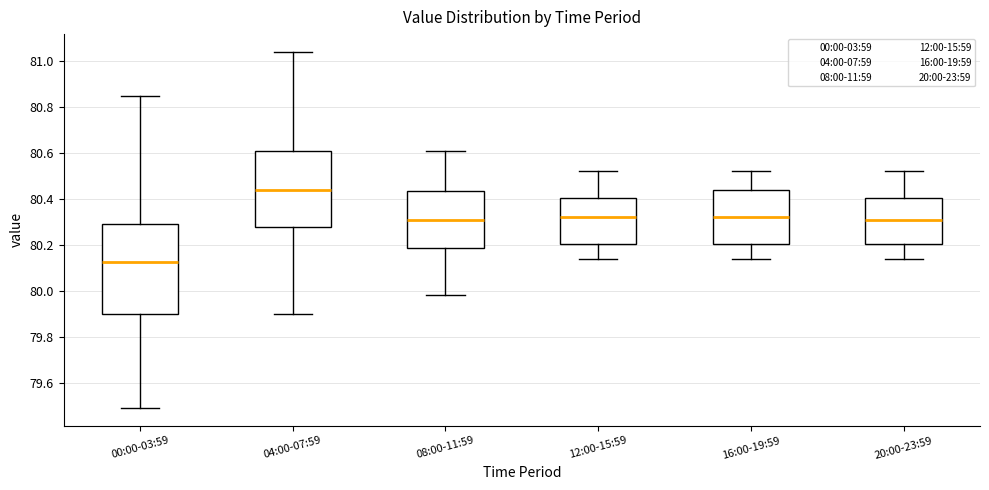

Where is the lower edge of the box for 04:00-07:59 on the y-axis? The values are not printed on the chart, so give them approximately, as read against the axis.

80.28